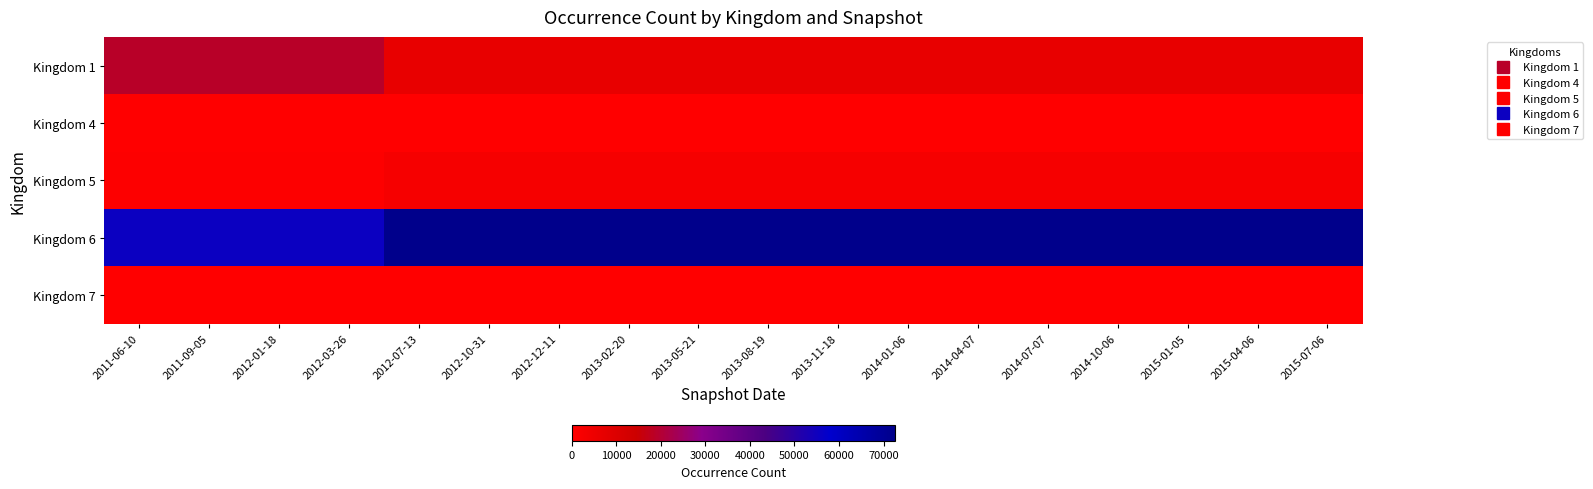

Reading right to left, transcribe all the data shown in this chart.

Kingdom 1: 2015-07-06=6533	2015-04-06=6533	2015-01-05=6533	2014-10-06=6533	2014-07-07=6533	2014-04-07=6533	2014-01-06=6533	2013-11-18=6533	2013-08-19=6533	2013-05-21=6533	2013-02-20=6533	2012-12-11=6533	2012-10-31=6533	2012-07-13=6533	2012-03-26=18724	2012-01-18=18724	2011-09-05=18724	2011-06-10=18724
Kingdom 4: 2015-07-06=52	2015-04-06=52	2015-01-05=52	2014-10-06=52	2014-07-07=52	2014-04-07=52	2014-01-06=52	2013-11-18=52	2013-08-19=52	2013-05-21=52	2013-02-20=52	2012-12-11=52	2012-10-31=52	2012-07-13=52	2012-03-26=0	2012-01-18=0	2011-09-05=0	2011-06-10=0
Kingdom 5: 2015-07-06=2584	2015-04-06=2584	2015-01-05=2584	2014-10-06=2584	2014-07-07=2584	2014-04-07=2584	2014-01-06=2584	2013-11-18=2584	2013-08-19=2584	2013-05-21=2584	2013-02-20=2584	2012-12-11=2584	2012-10-31=2584	2012-07-13=2584	2012-03-26=739	2012-01-18=739	2011-09-05=739	2011-06-10=739
Kingdom 6: 2015-07-06=72553	2015-04-06=72553	2015-01-05=72553	2014-10-06=72553	2014-07-07=72553	2014-04-07=72553	2014-01-06=72553	2013-11-18=72553	2013-08-19=72553	2013-05-21=72553	2013-02-20=72553	2012-12-11=72553	2012-10-31=72553	2012-07-13=72553	2012-03-26=55671	2012-01-18=55671	2011-09-05=55671	2011-06-10=55671
Kingdom 7: 2015-07-06=94	2015-04-06=94	2015-01-05=94	2014-10-06=94	2014-07-07=94	2014-04-07=94	2014-01-06=94	2013-11-18=94	2013-08-19=94	2013-05-21=94	2013-02-20=94	2012-12-11=94	2012-10-31=94	2012-07-13=94	2012-03-26=8	2012-01-18=8	2011-09-05=8	2011-06-10=8